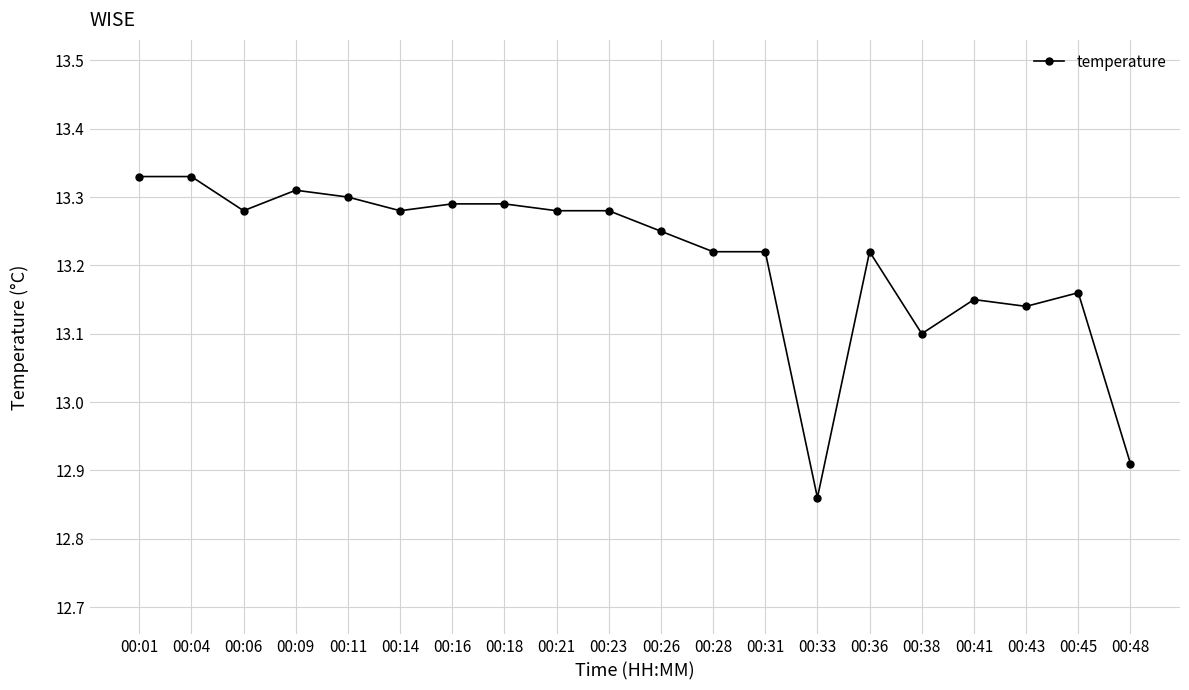

Approximately how many times larger is the value at 00:28 compared to 00:38?

1.0